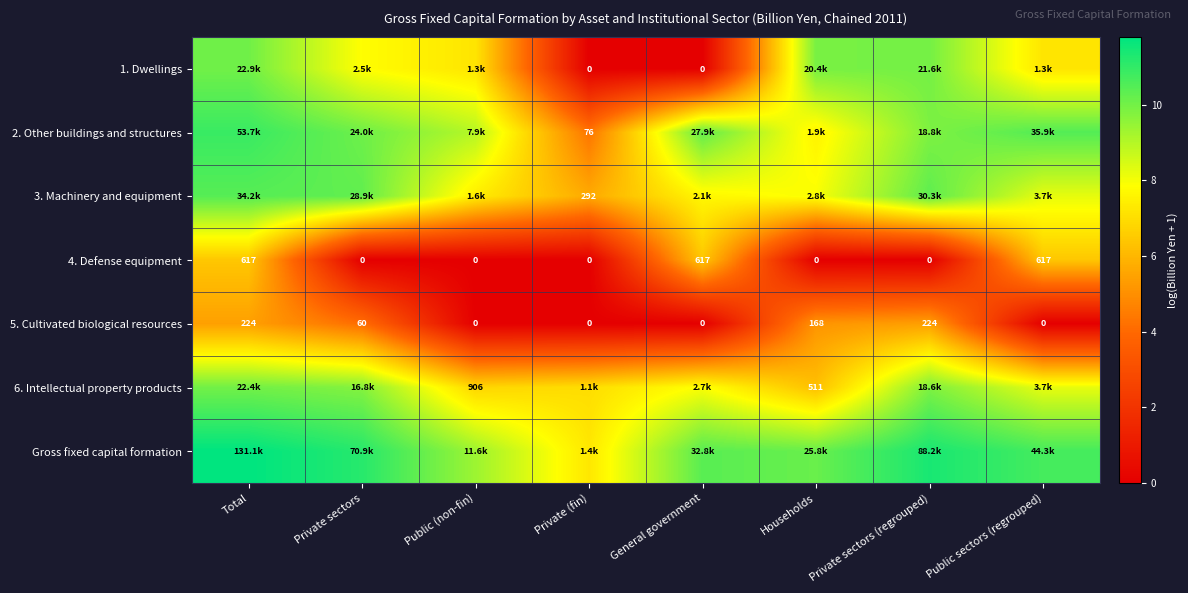

What is the spread (max minus min) of values at General government?

10.4